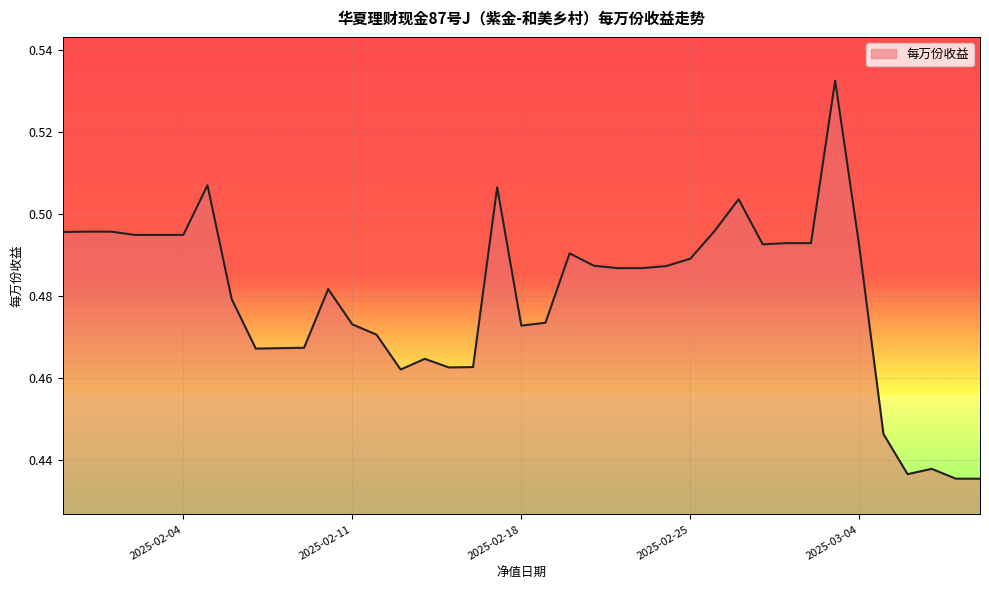

What is the sum of all values?

18.7